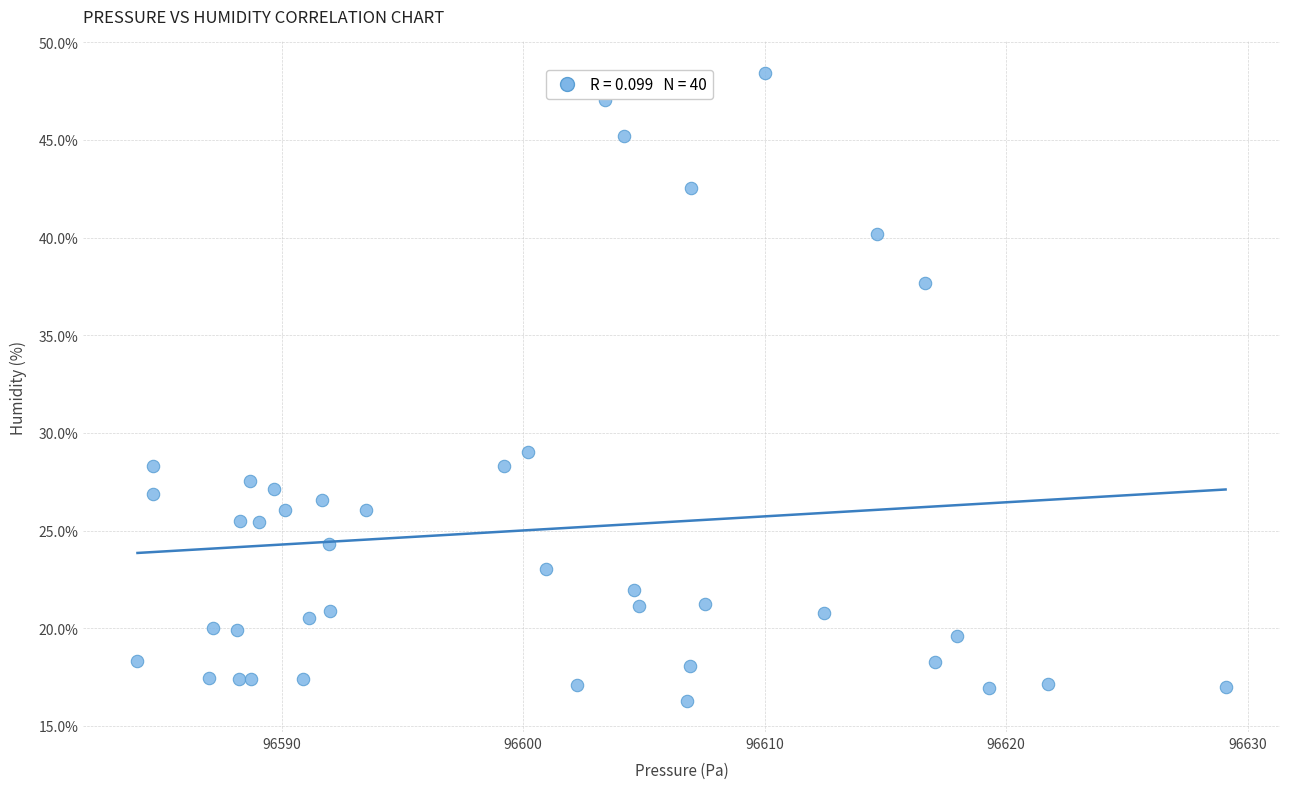

What Y value in the scatter plot is closest to 32?

29.0